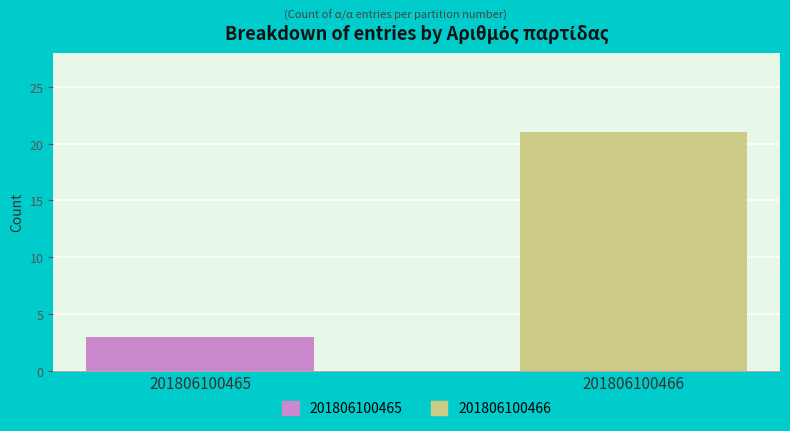

Between 201806100466 and 201806100465, which is larger?

201806100466